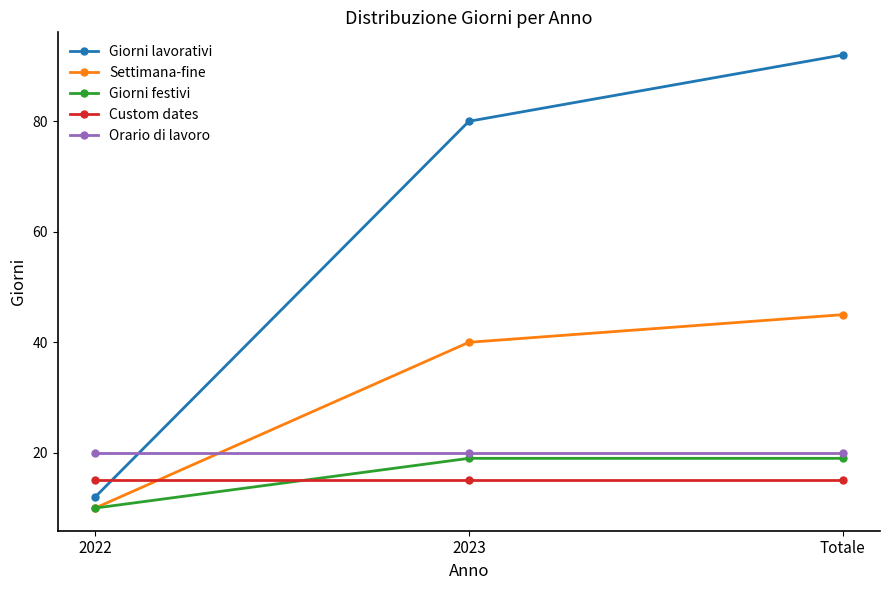

At which category is the sum across all series the highest?

Totale